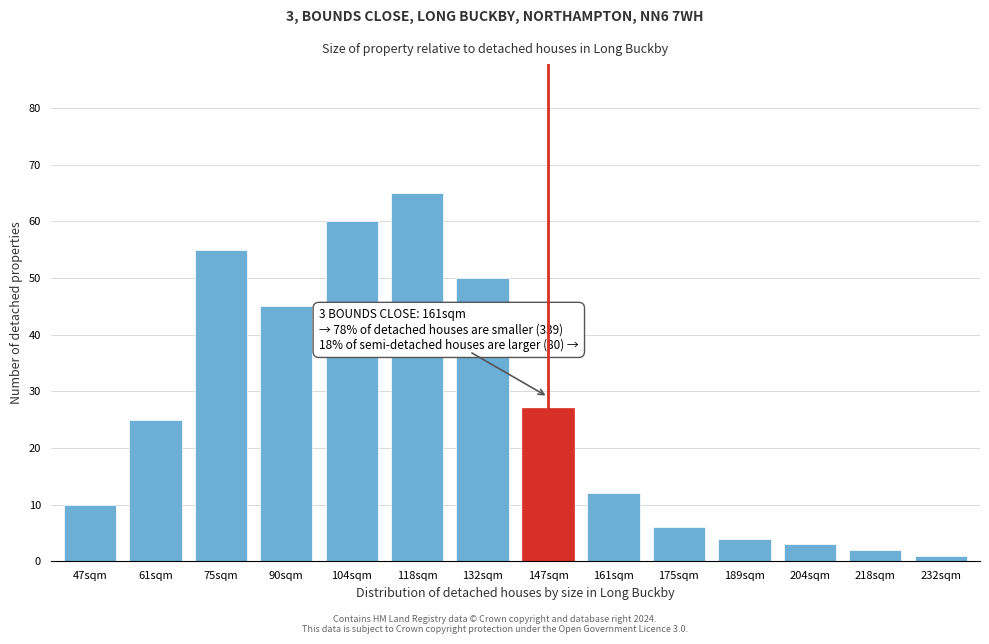

Reading right to left, transcribe all the data shown in this chart.

232sqm=1	218sqm=2	204sqm=3	189sqm=4	175sqm=6	161sqm=12	147sqm=27	132sqm=50	118sqm=65	104sqm=60	90sqm=45	75sqm=55	61sqm=25	47sqm=10